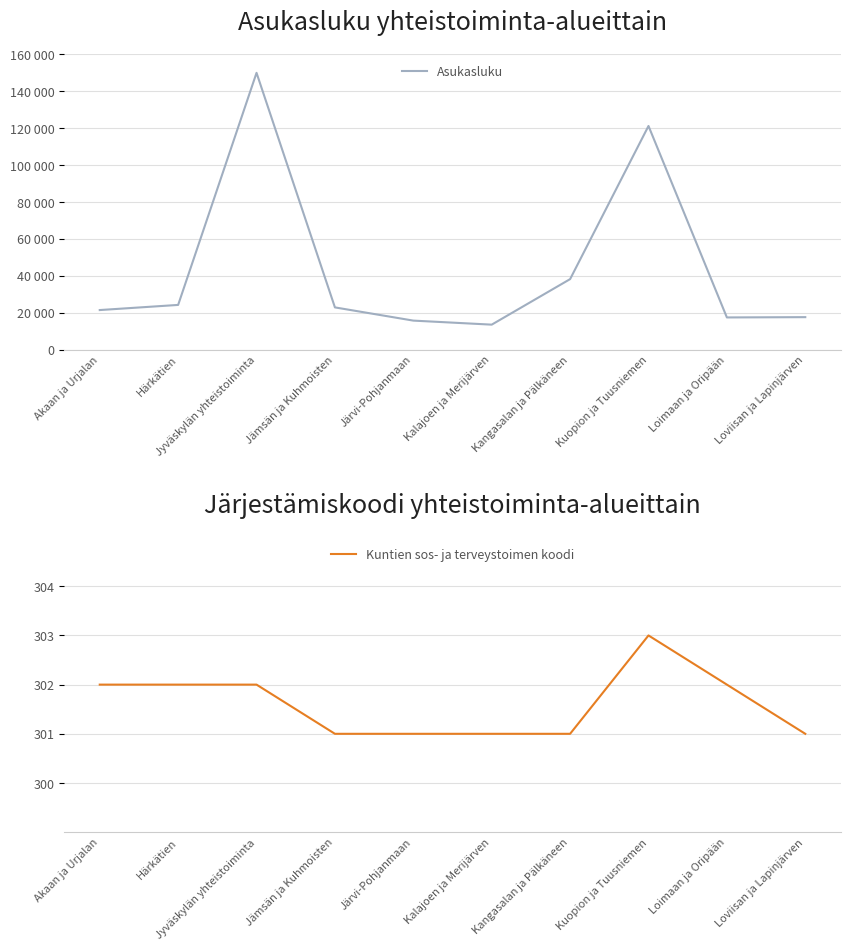

Is it true that Asukasluku equals 38175 at Kangasalan ja Pälkäneen?

True